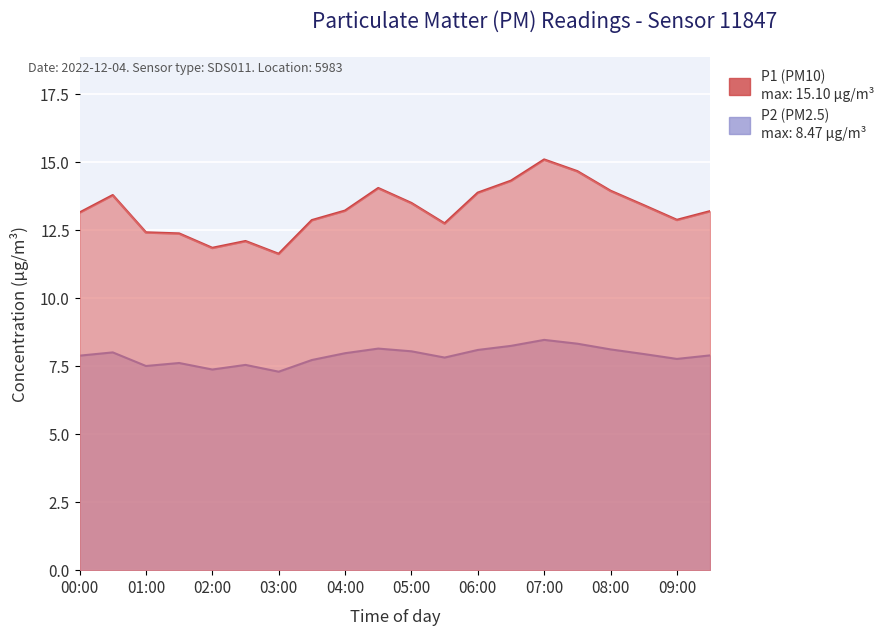

At 00:00, list the series in order from largest to smallest.

P1, P2